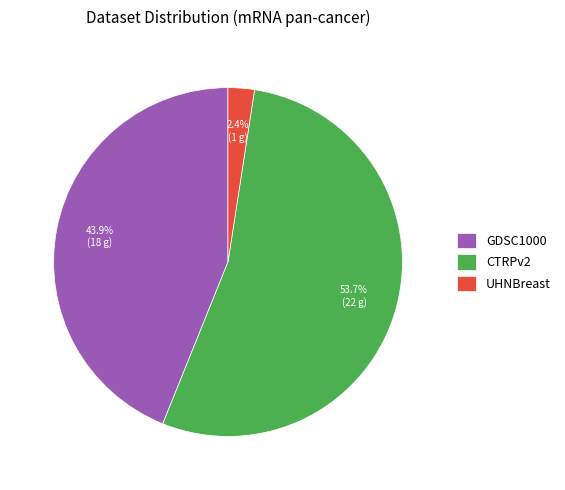

How many segments does this pie chart have?

3